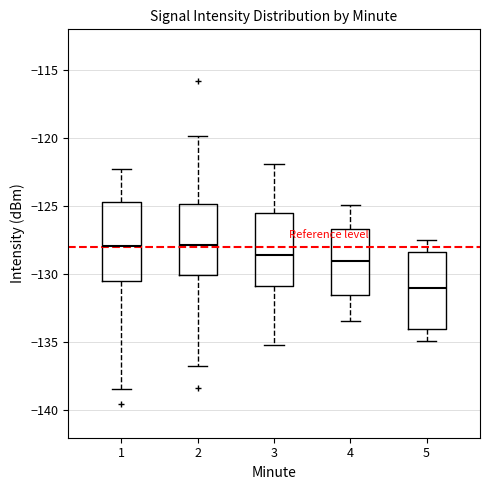

Where is the lower edge of the box at x = 1 on the y-axis? The values are not printed on the chart, so give them approximately, as read against the axis.

-130.5